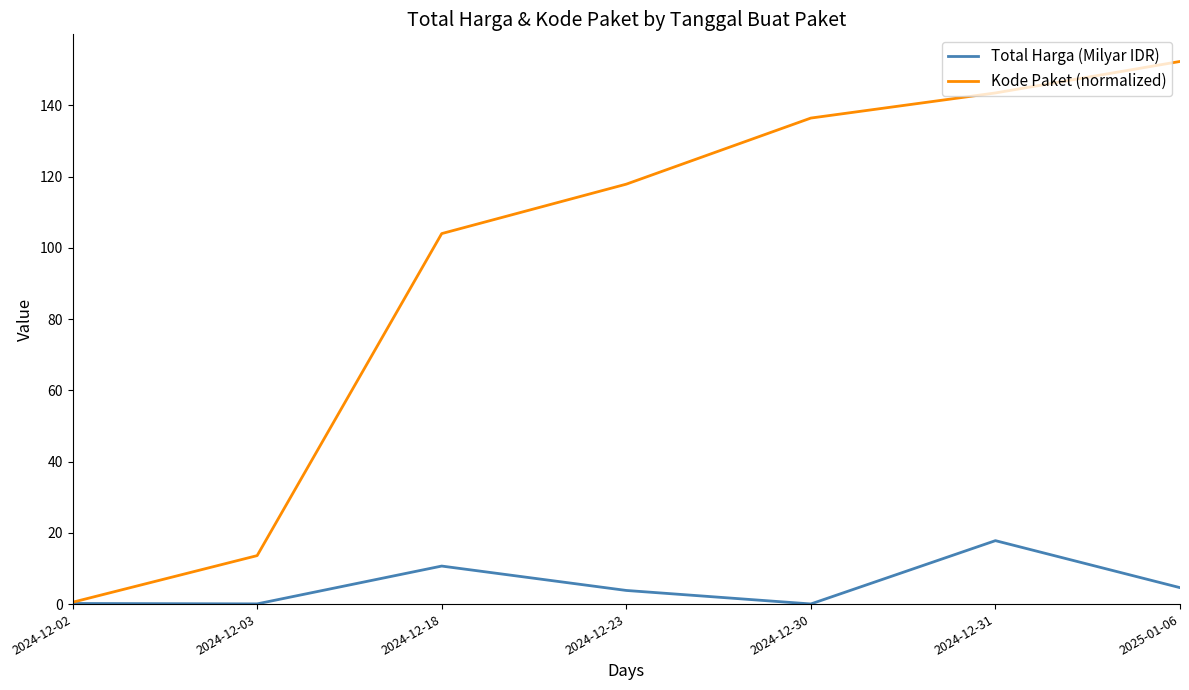

What position from the left is 2024-12-23?

4